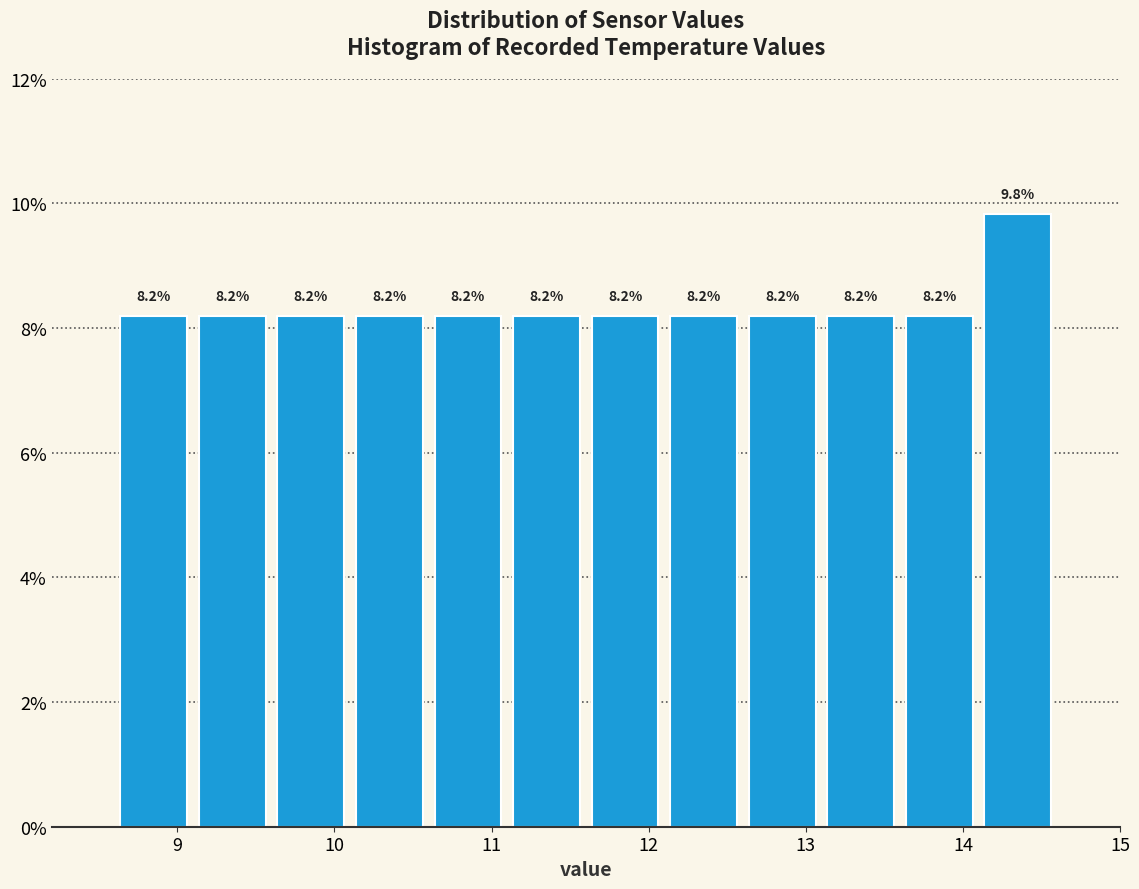

Over which range of the x-axis is the bar tallest?

14.1 to 14.6